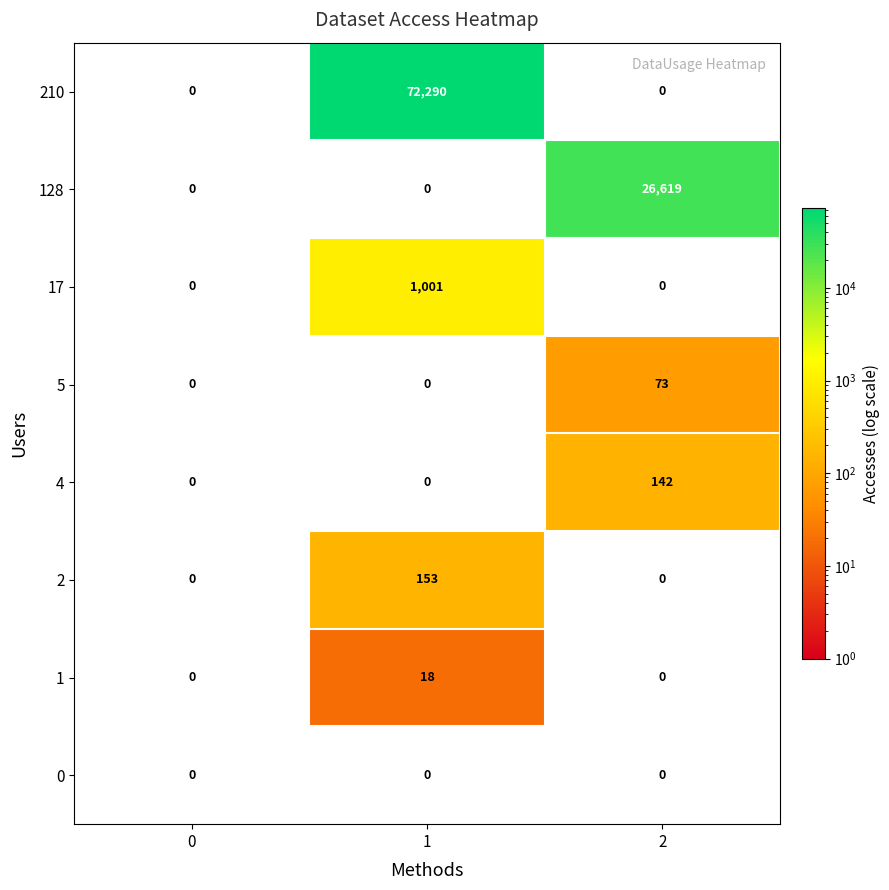

What is the maximum value for 1?

18